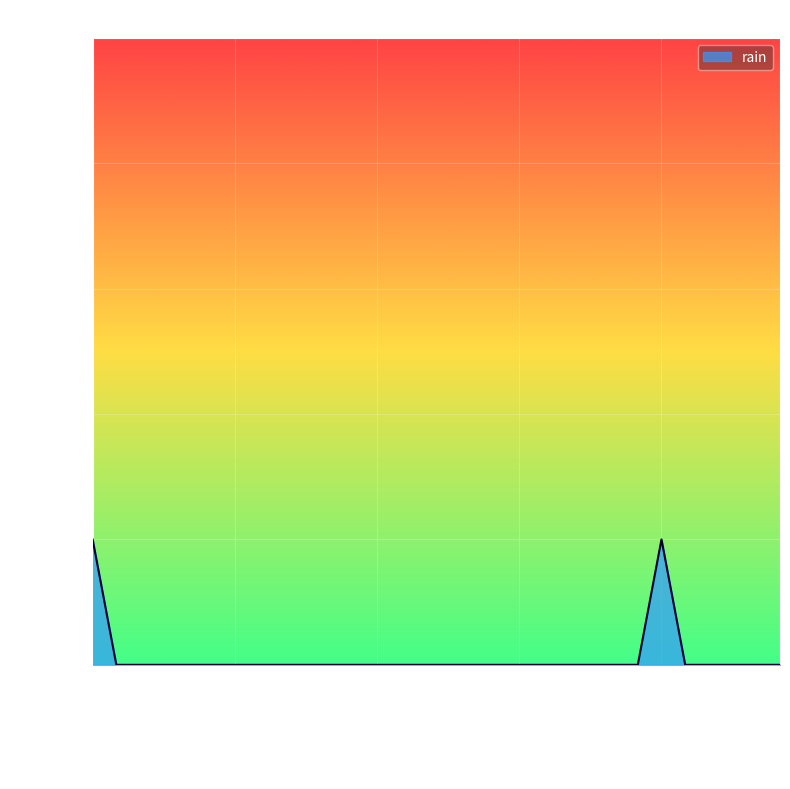

How many points are higher than both their immediate neighbors (excluding endpoints)?

1